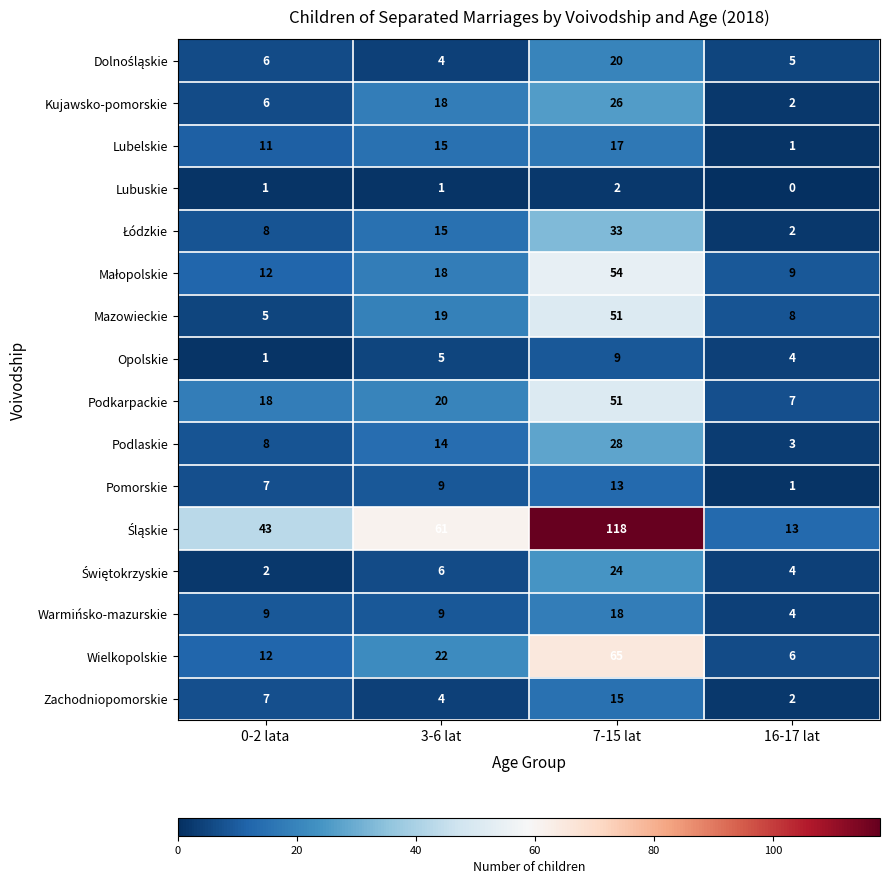

Which category has the lowest value in the Warmińsko-mazurskie series?

16-17 lat